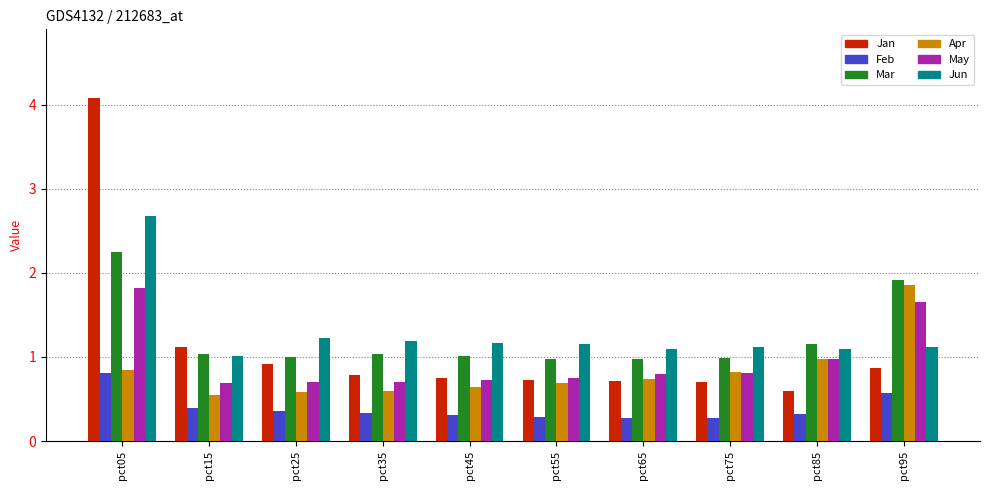

Which label corresponds to the largest value in the chart?

pct05